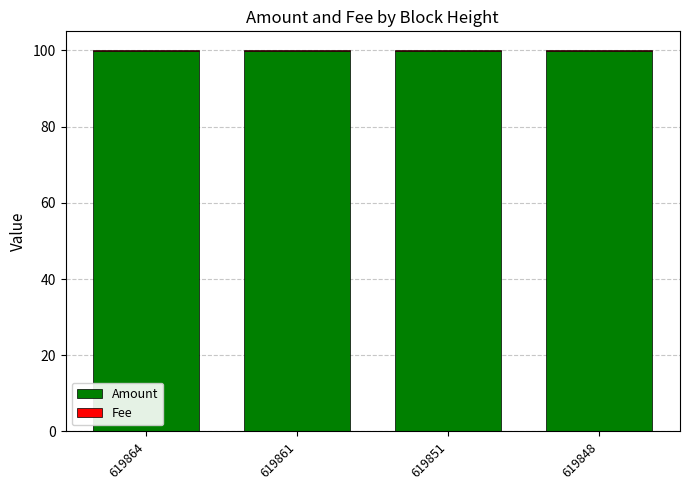

What is the maximum value for Amount?

99.9